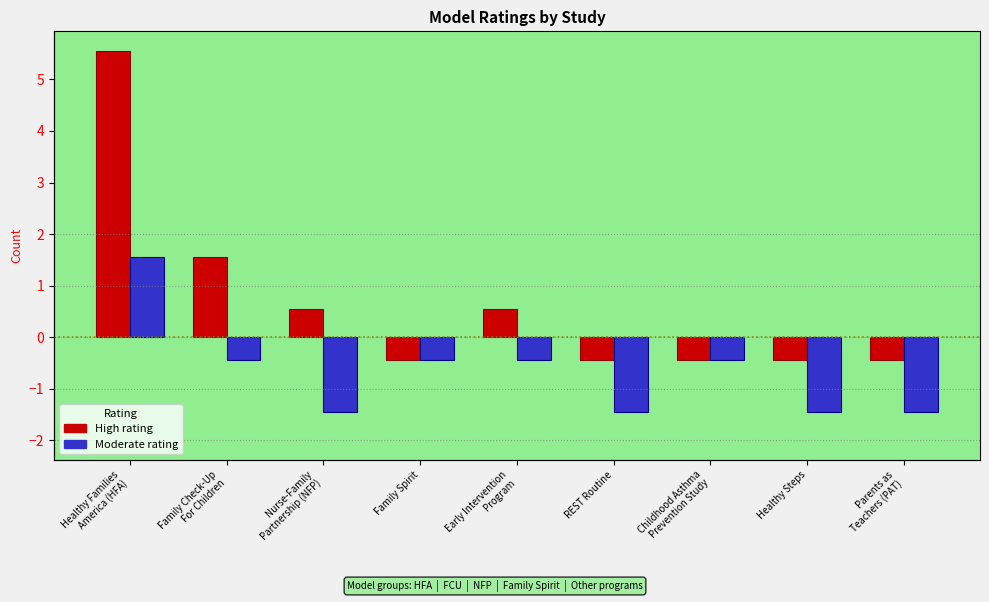

What is the value of the High bar at the 3rd from the left?

0.6